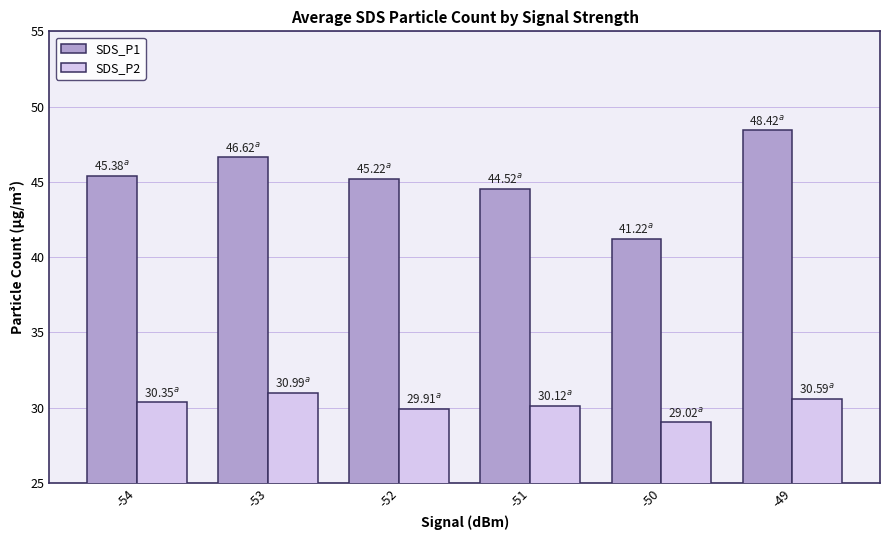

What is the value of the SDS_P1 bar at the 5th from the left?

41.2